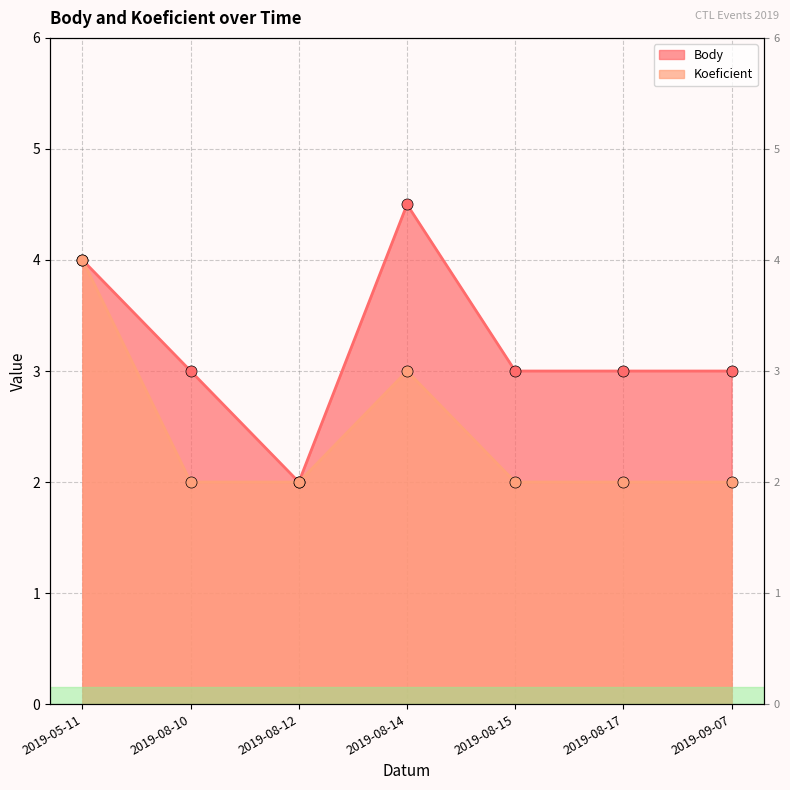

At which category does the chart reach its minimum across all series?

2019-08-12